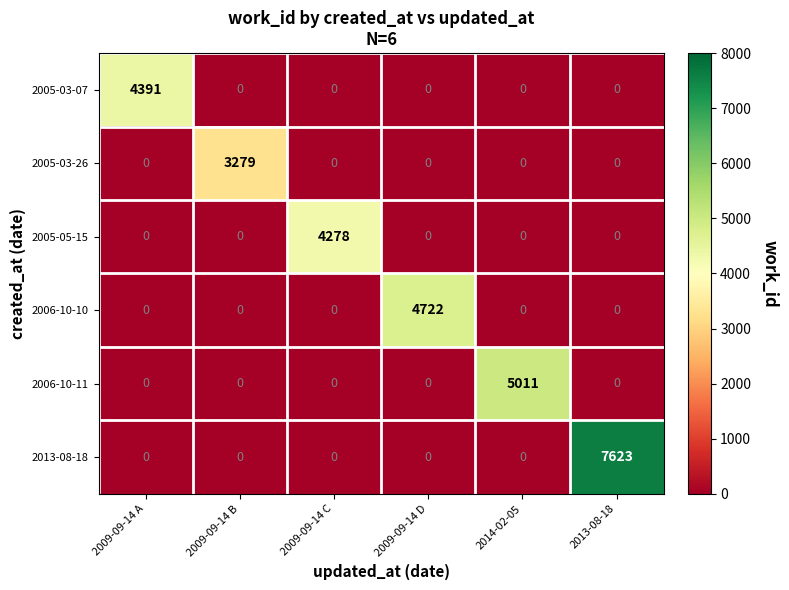

Which series has the widest spread of values?

2013-08-18